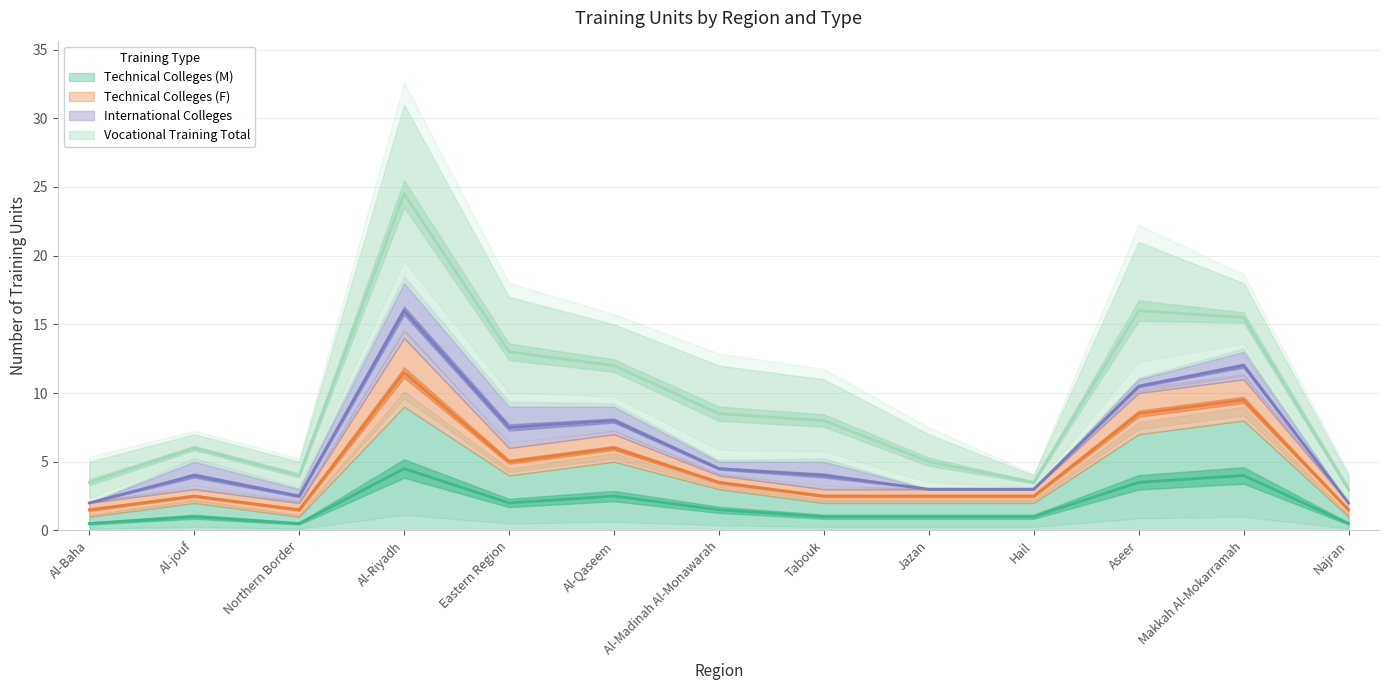

What is the label of the 7th point from the left?

Al-Madinah Al-Monawarah